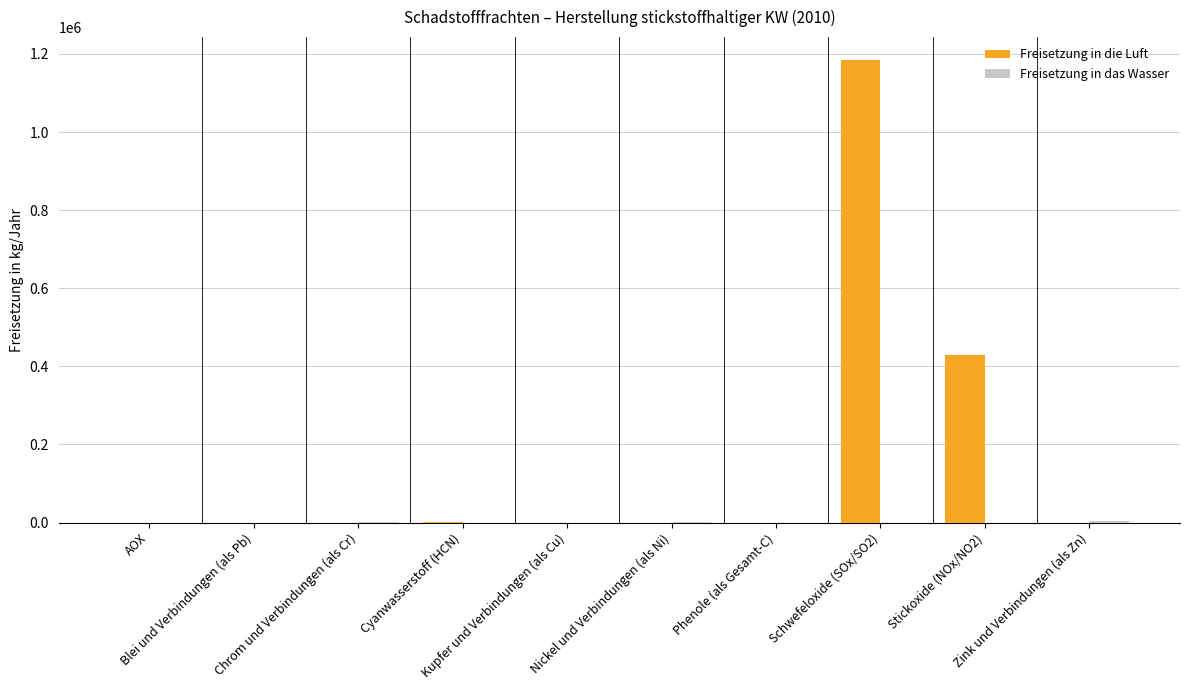

How many groups of bars are there?

10